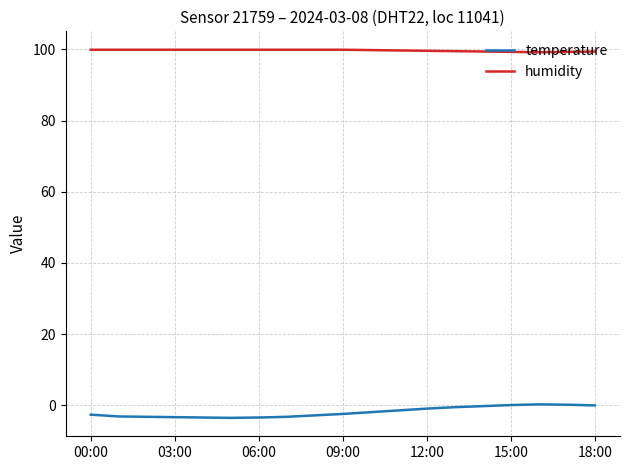

How many lines are shown in the chart?

2